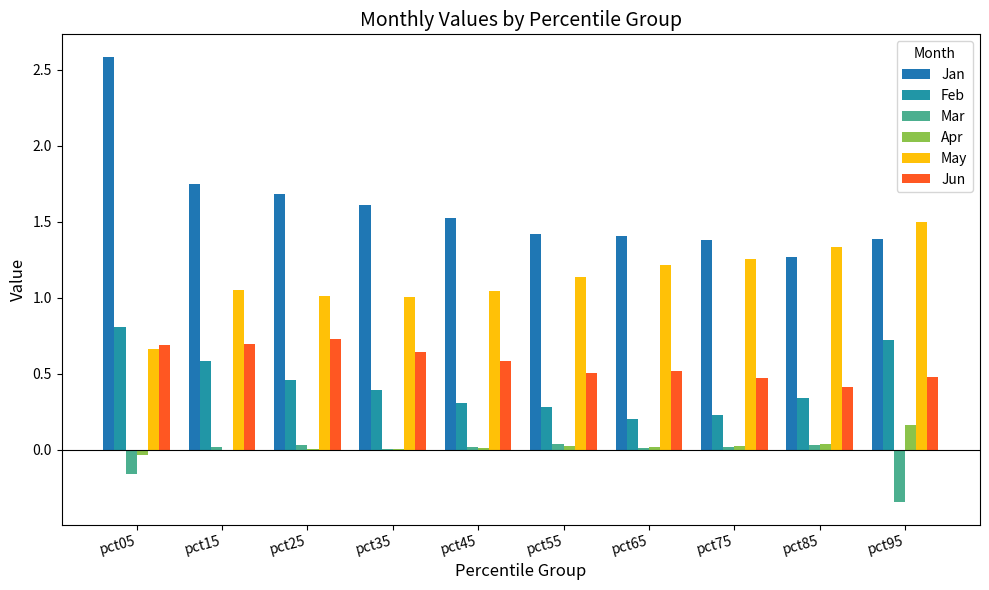

What is the spread (max minus min) of values at pct45?

1.5